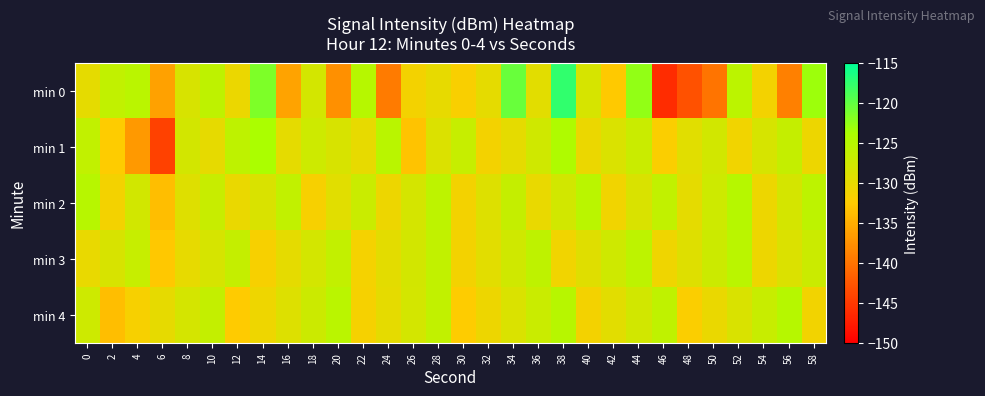

At which category is the sum across all series the highest?

38